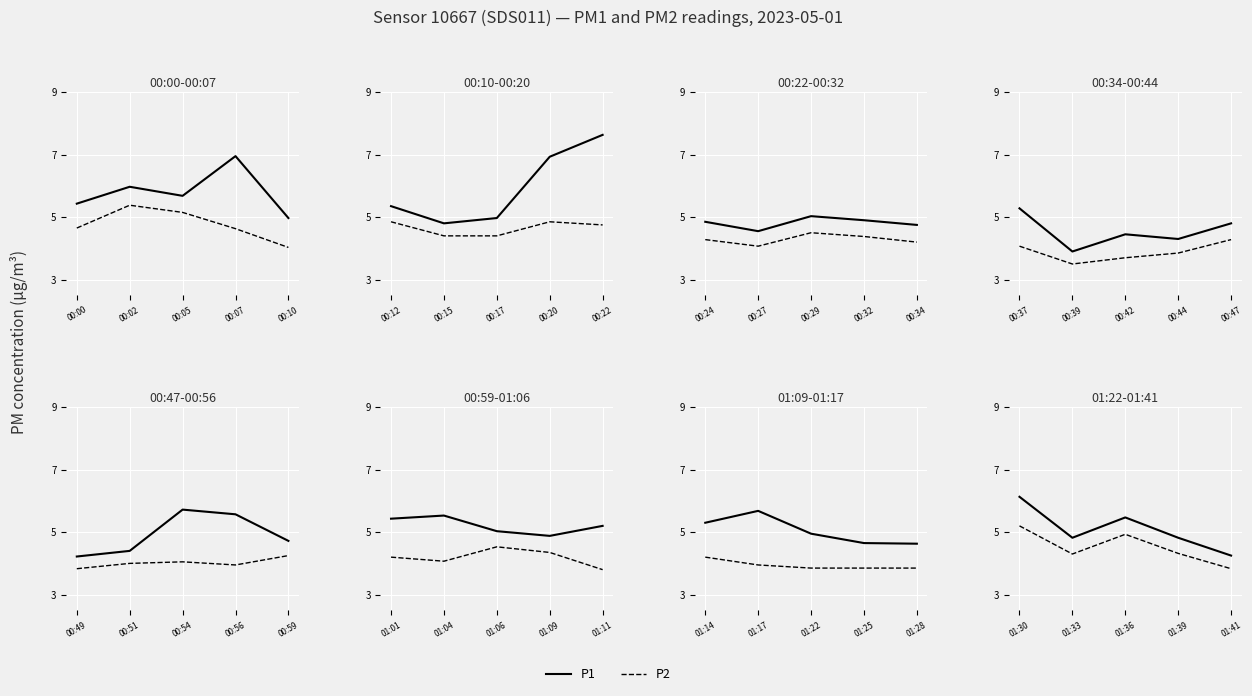

Rank the series at 01:39 from lowest to highest value.

P2, P1